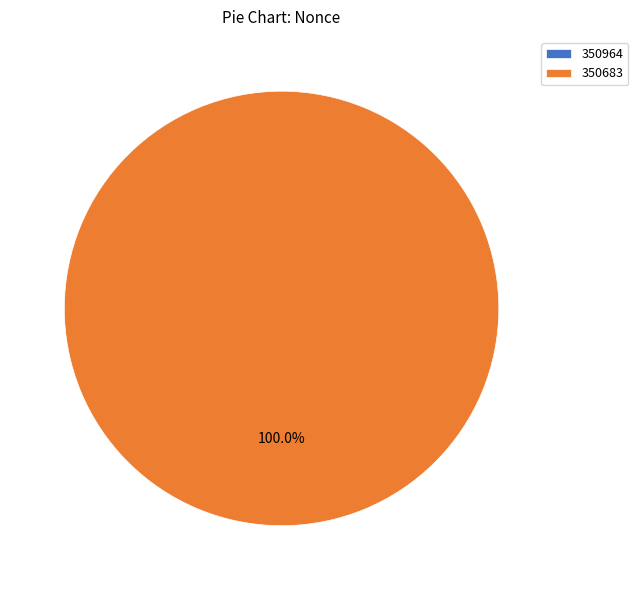

Is the sum of 350964 and 350683 greater than half?

Yes